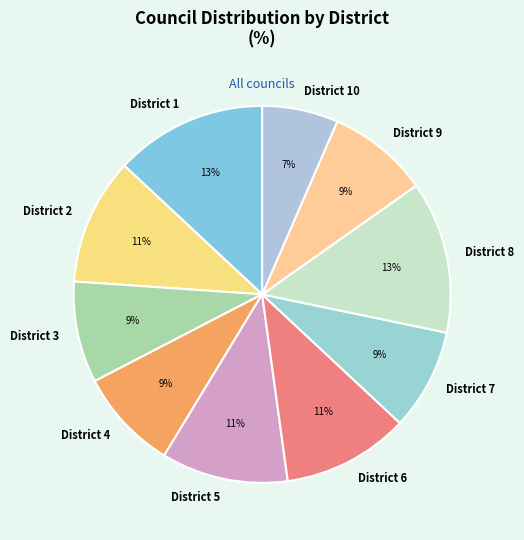

To the nearest percent, what portion does District 6 represent?

11%